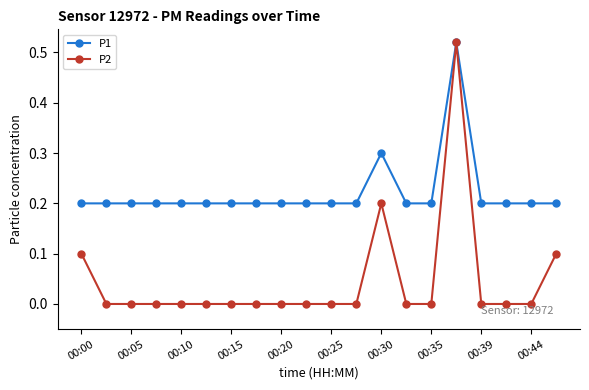

True or false: P1 has more than 0 interior local peaks.

True